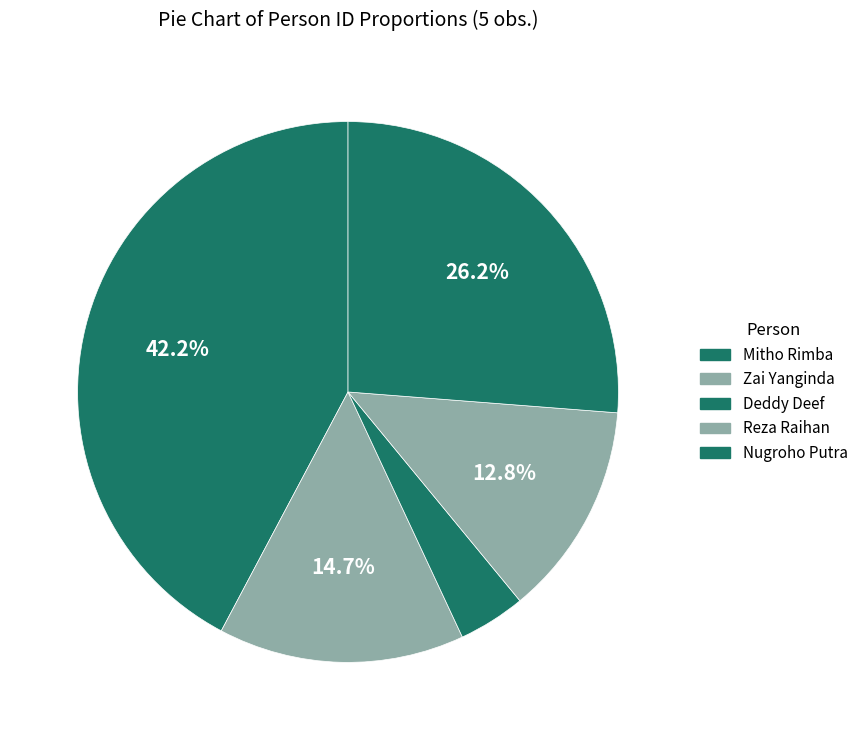

True or false: Nugroho Putra accounts for 26% of the total.

True